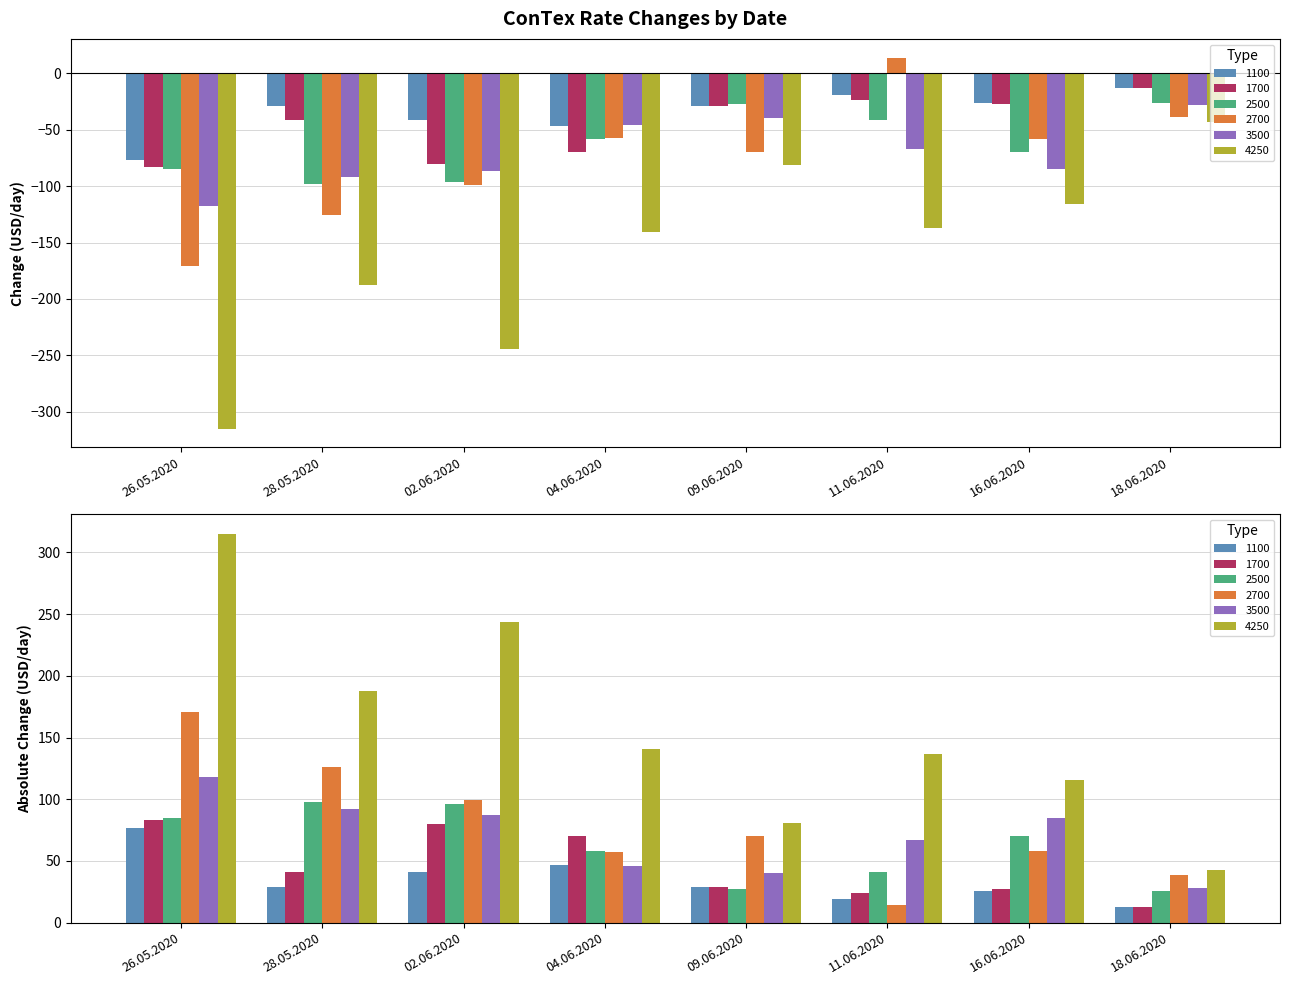

What is the label of the 5th bar from the right?

04.06.2020